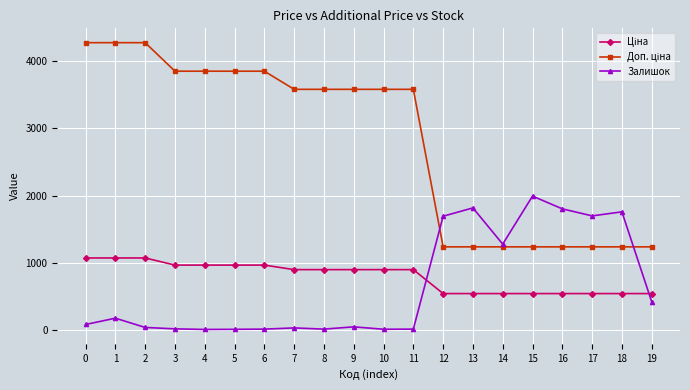

What is the maximum value shown in the chart?

4279.1